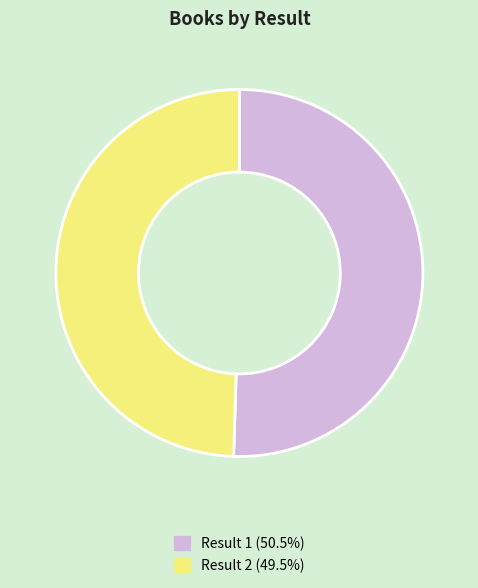

Combined, do Result 1 (50.5%) and Result 2 (49.5%) account for over 50%?

Yes